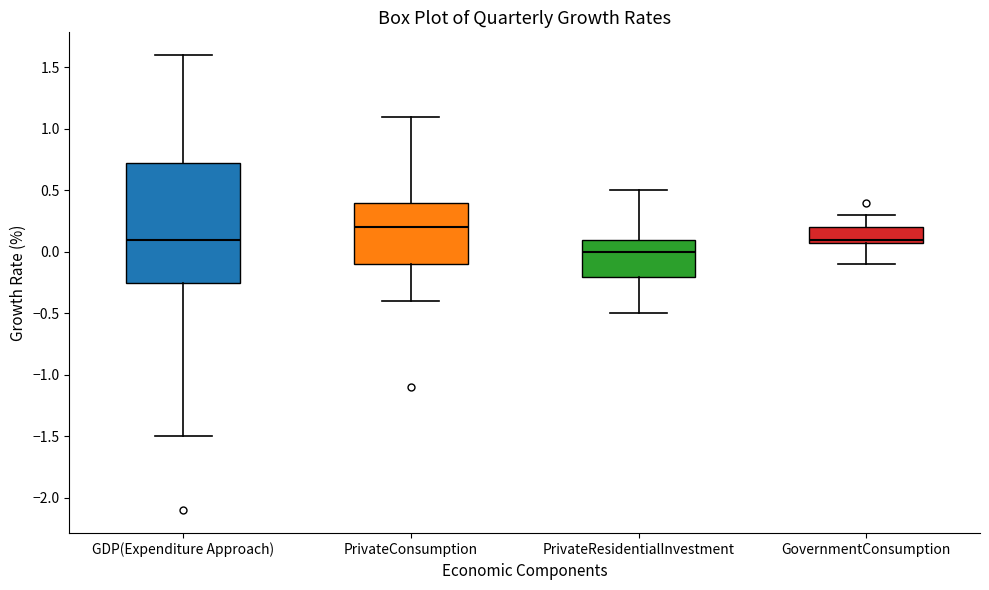

Reading left to right, read every box against the y-axis: the position of its median line, the range the box covers, and the ends of its whiskers. The values are not printed on the chart, so give them approximately, as read against the axis.

GDP(Expenditure Approach): median 0.10, box -0.25 to 0.75, whiskers -1.50 to 1.60
PrivateConsumption: median 0.20, box -0.10 to 0.40, whiskers -0.40 to 1.10
PrivateResidentialInvestment: median 0.00, box -0.20 to 0.10, whiskers -0.50 to 0.50
GovernmentConsumption: median 0.10 (just above the box's lower edge), box 0.10 to 0.20, whiskers -0.10 to 0.30